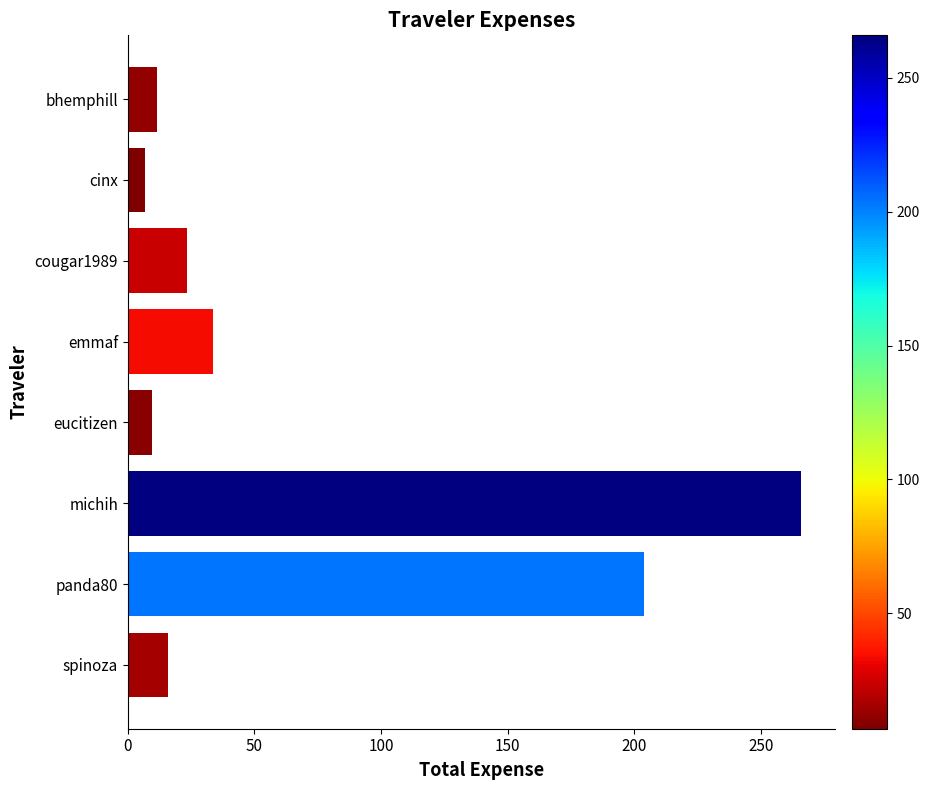

What is the difference between the second highest and minimum values?

196.9